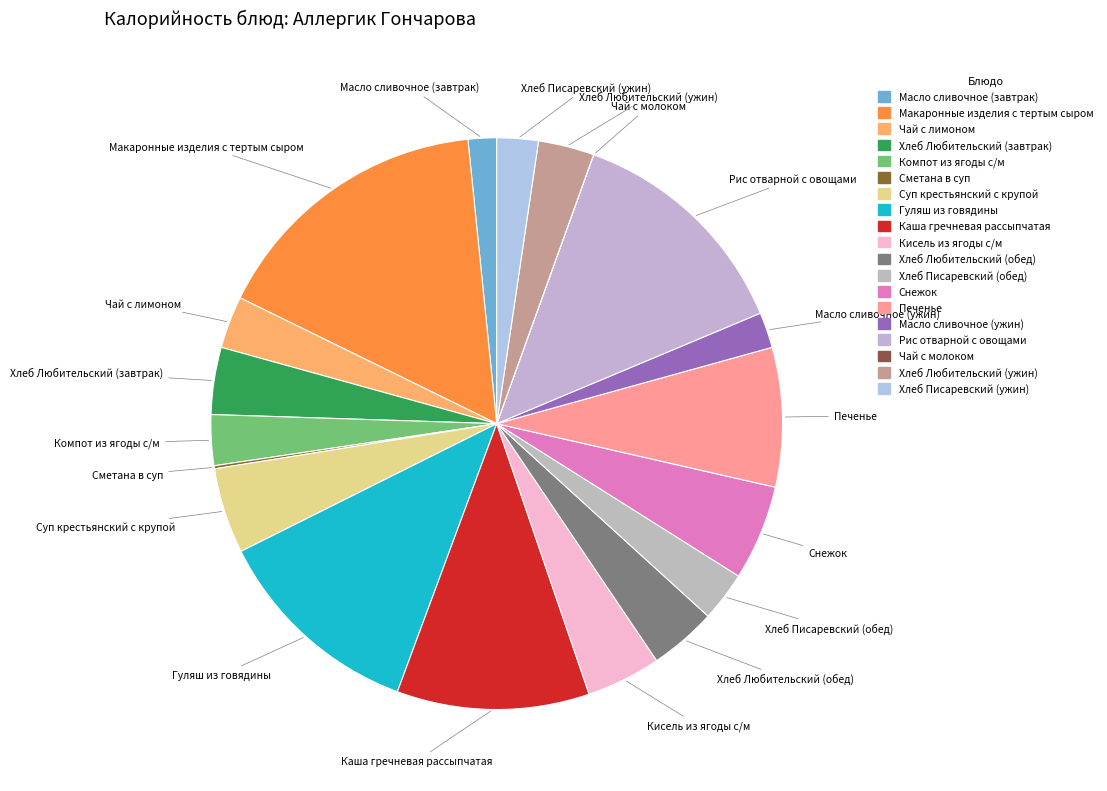

The Хлеб Писаревский (ужин) slice represents 2% of the pie. True or false?

True